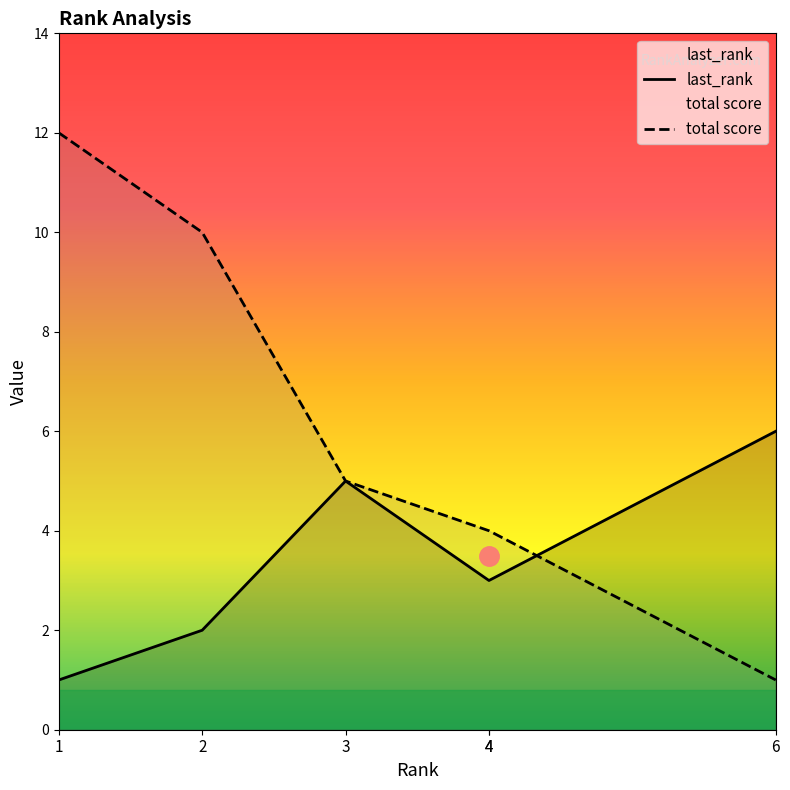

Does the chart have visible grid lines?

No